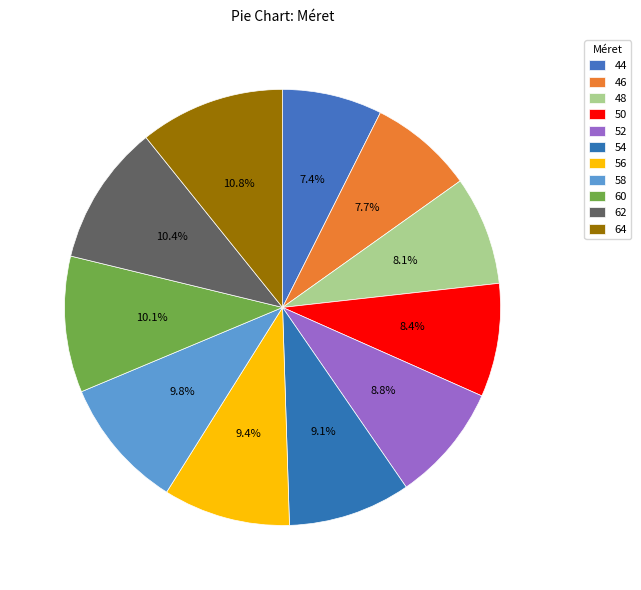

Count the number of slices in the pie.

11